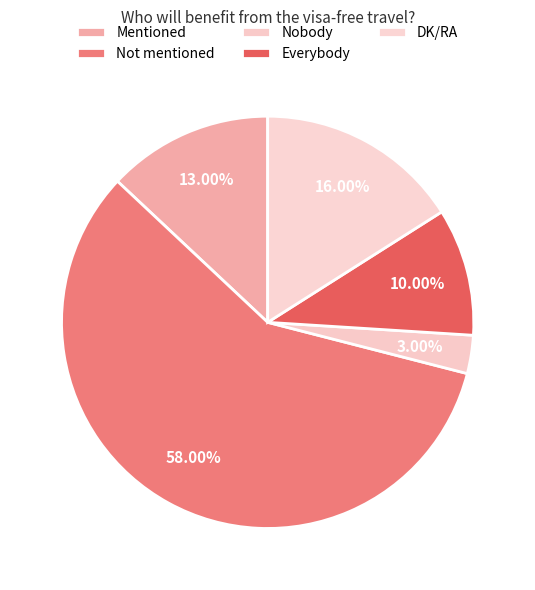

What is the largest slice in the pie chart?

Not mentioned